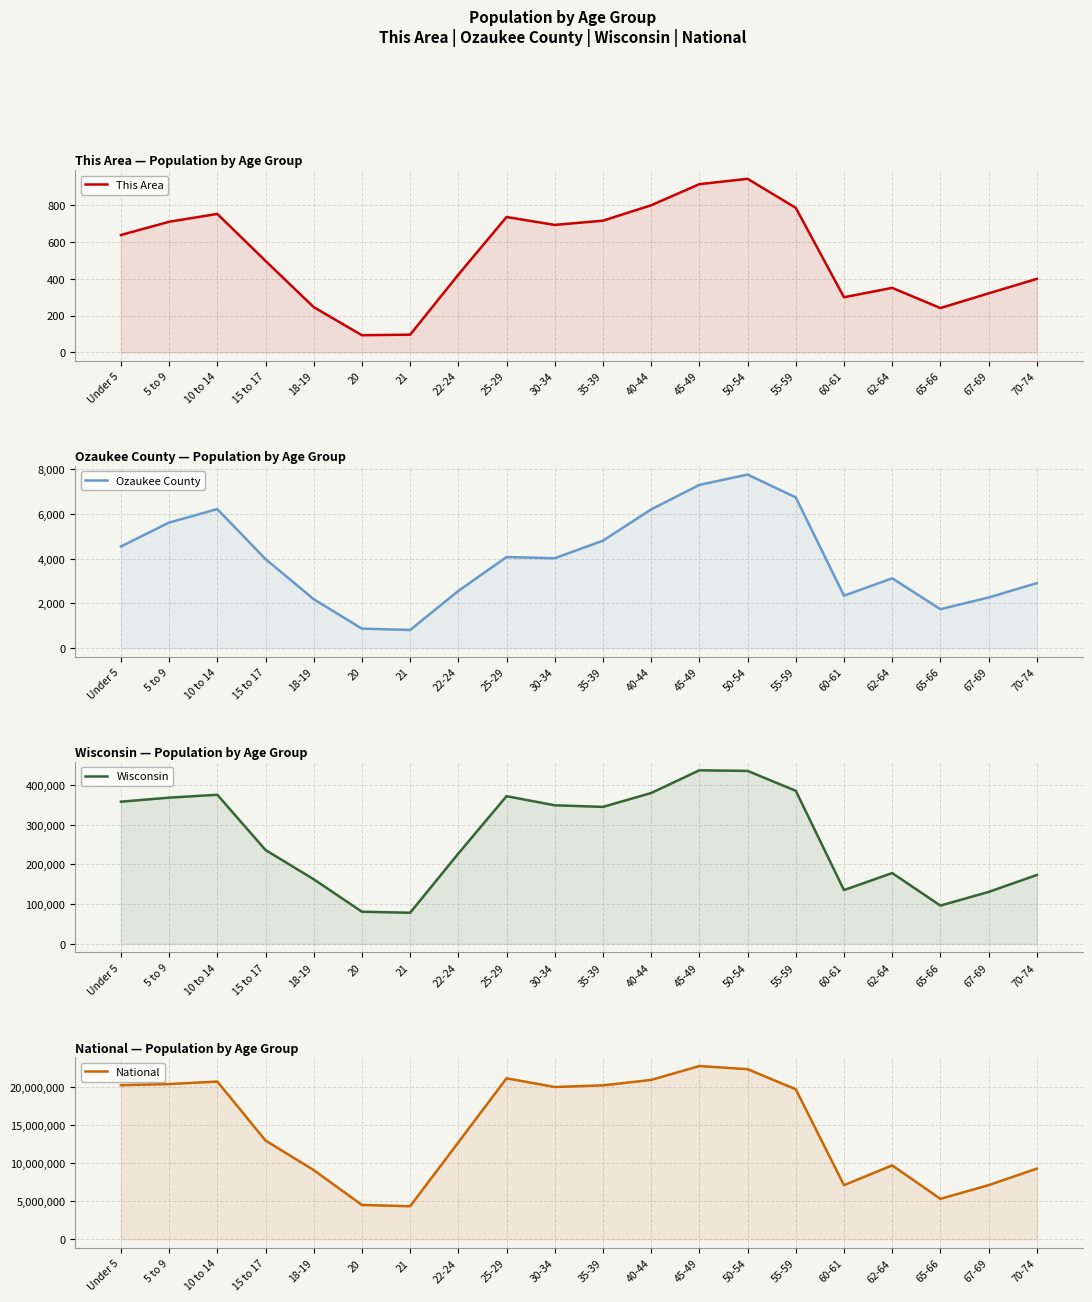

True or false: National has more than 1 points higher than both neighbors.

True